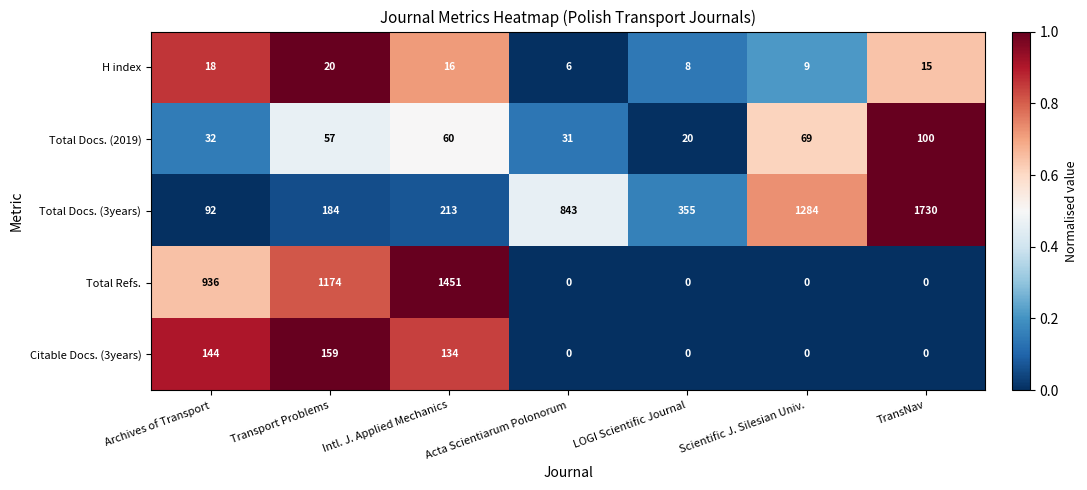

List the series in order of their peak value, lowest first.

H index, Total Docs. (2019), Citable Docs. (3years), Total Refs., Total Docs. (3years)